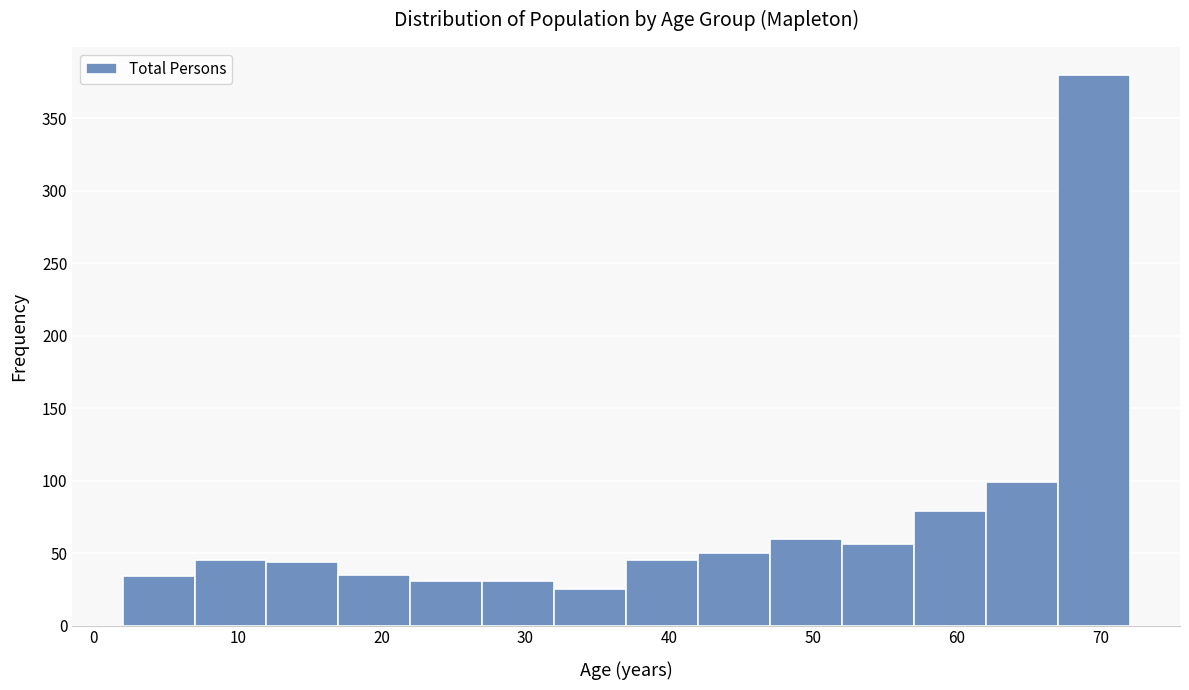

Reading left to right, transcribe this chart: for each bar, give the range it covers on the x-axis and its height. The values are not printed on the chart, so give them approximately, as read against the axis.

2 to 7: 35
7 to 12: 45
12 to 17: 45
17 to 22: 35
22 to 27: 30
27 to 32: 30
32 to 37: 25
37 to 42: 45
42 to 47: 50
47 to 52: 60
52 to 57: 55
57 to 62: 80
62 to 67: 100
67 to 72: 380